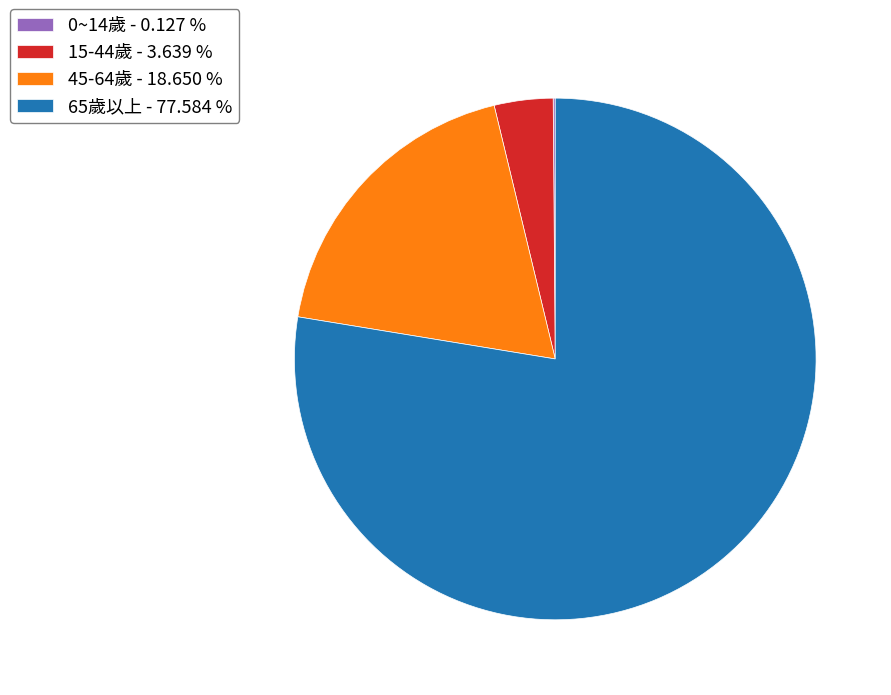

Is the sum of 45-64歲 - 18.650 % and 65歲以上 - 77.584 % greater than half?

Yes